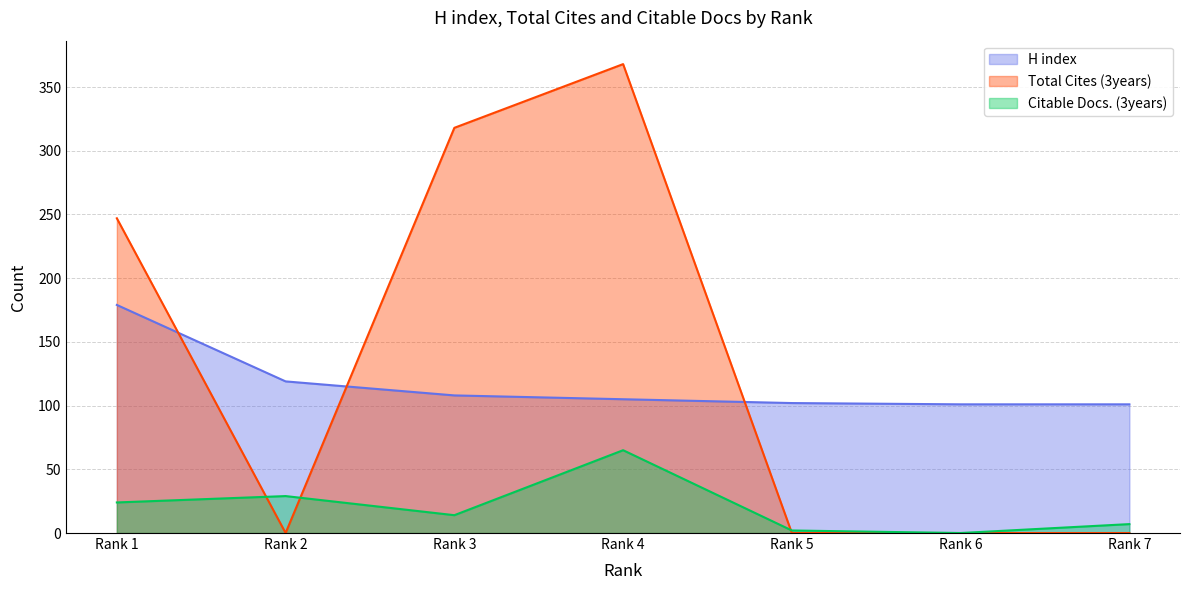

Reading left to right, transcribe all the data shown in this chart.

H index: 179	119	108	105	102	101	101
Total Cites (3years): 247	0	318	368	0	0	0
Citable Docs. (3years): 24	29	14	65	2	0	7